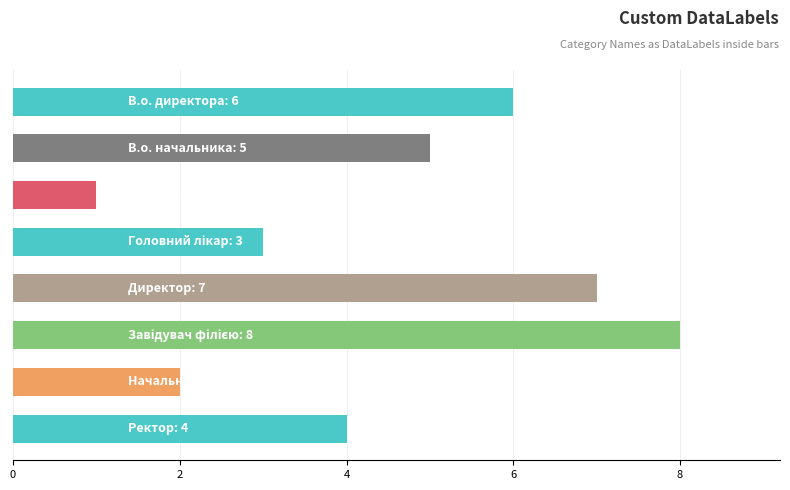

What is the maximum value shown in the chart?

8